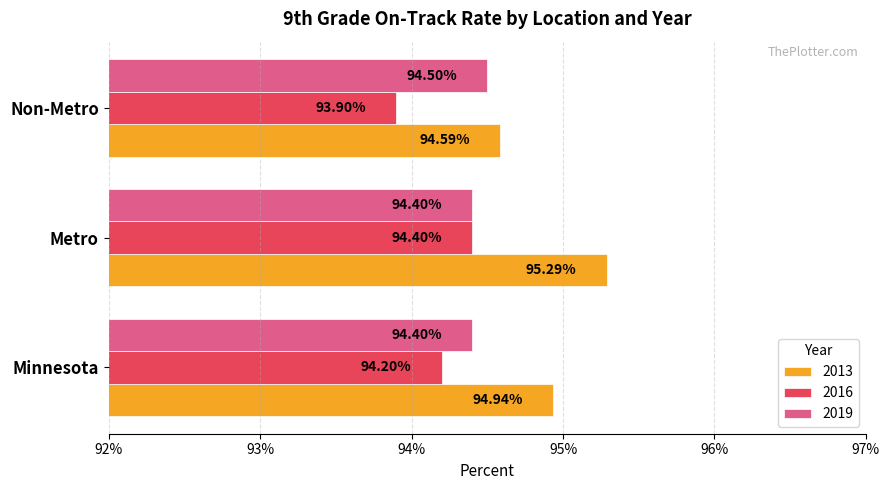

What is the label of the 2nd bar from the right?

Metro